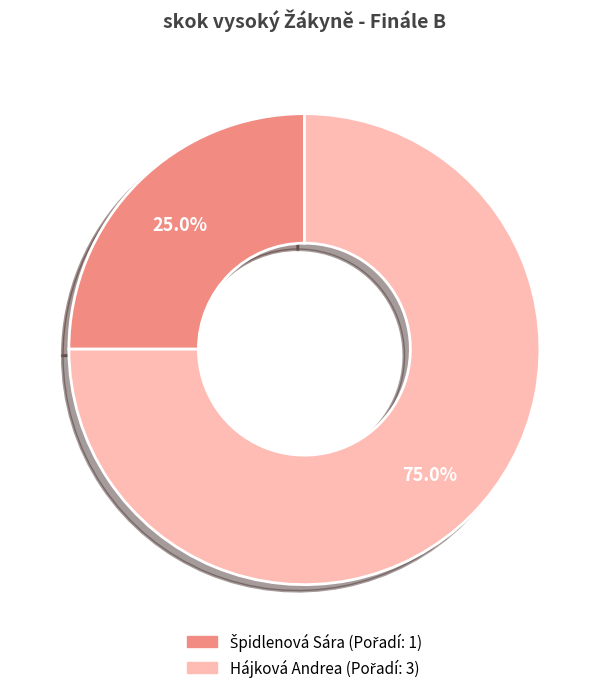

Which slice is the largest?

Hájková Andrea